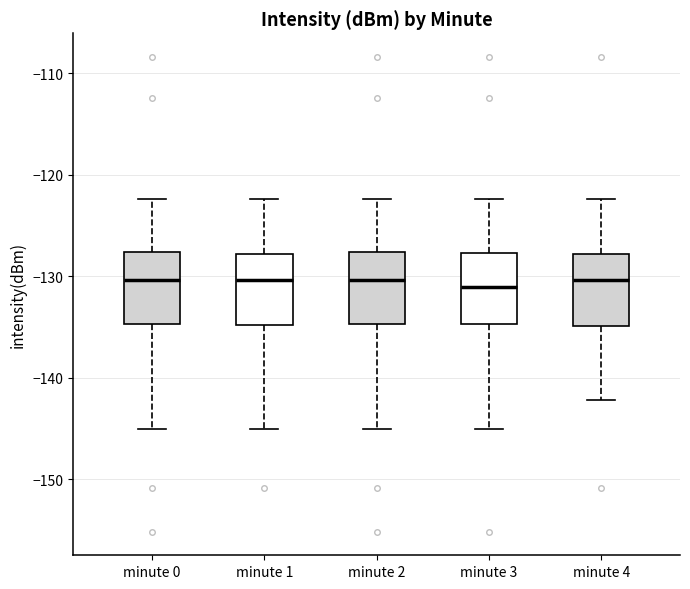

Reading left to right, read every box against the y-axis: the position of its median line, the range the box covers, and the ends of its whiskers. The values are not printed on the chart, so give them approximately, as read against the axis.

minute 0: median -130, box -135 to -128, whiskers -145 to -122
minute 1: median -130, box -135 to -128, whiskers -145 to -122
minute 2: median -130, box -135 to -128, whiskers -145 to -122
minute 3: median -131, box -135 to -128, whiskers -145 to -122
minute 4: median -130, box -135 to -128, whiskers -142 to -122